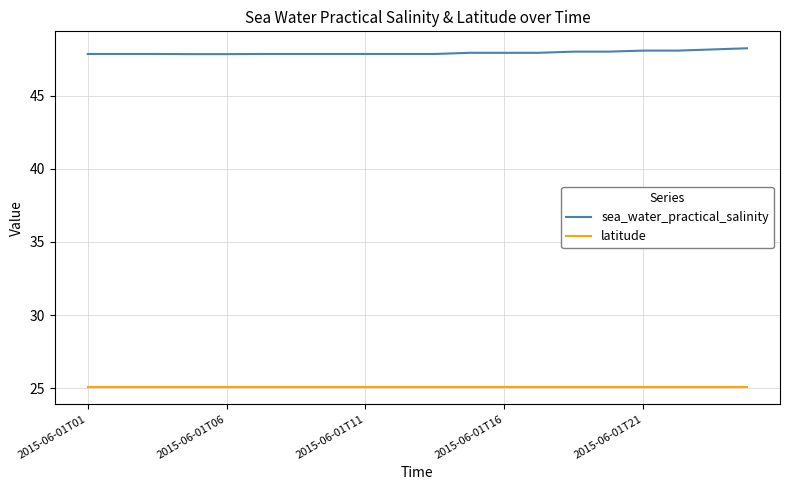

Which series has the largest total across all categories?

sea_water_practical_salinity